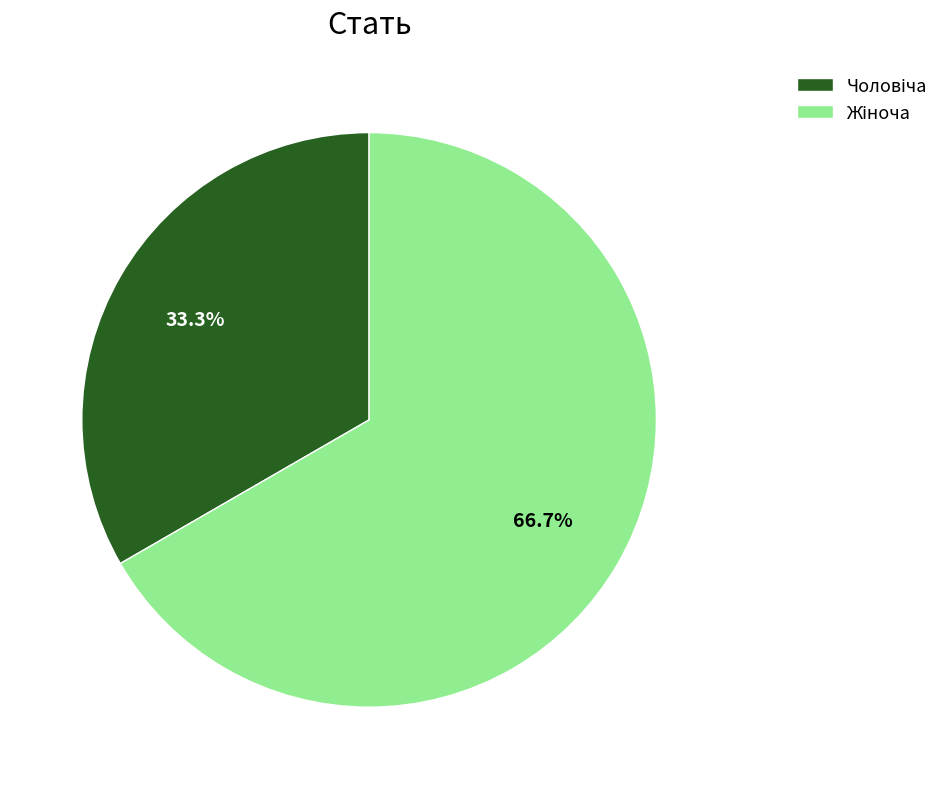

Does any single category account for the majority?

Yes